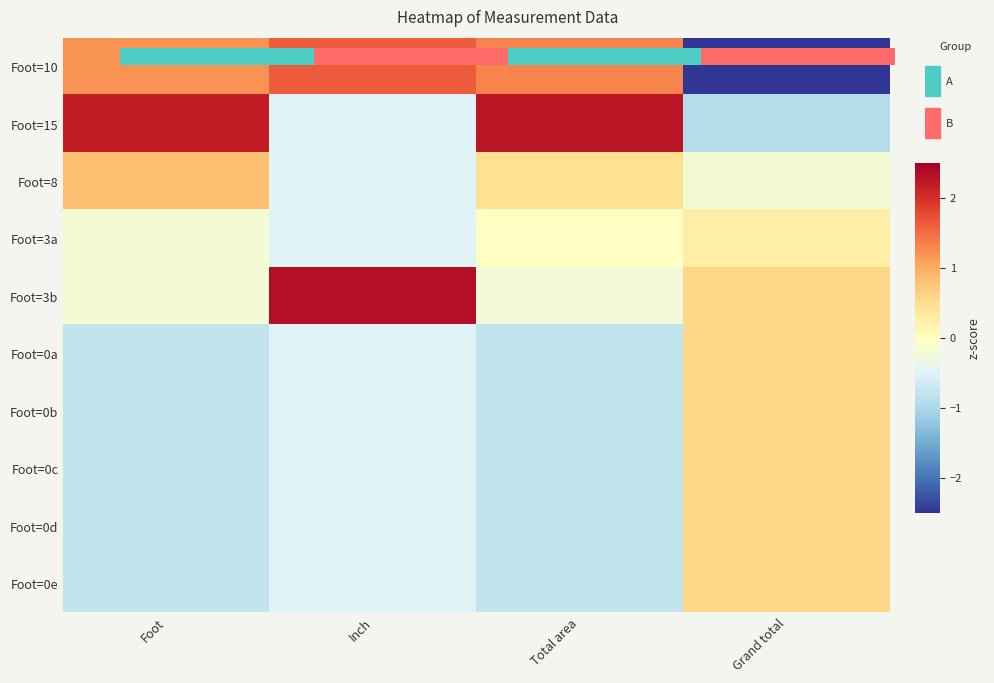

At which label is Foot=0a closest to 0?

Inch